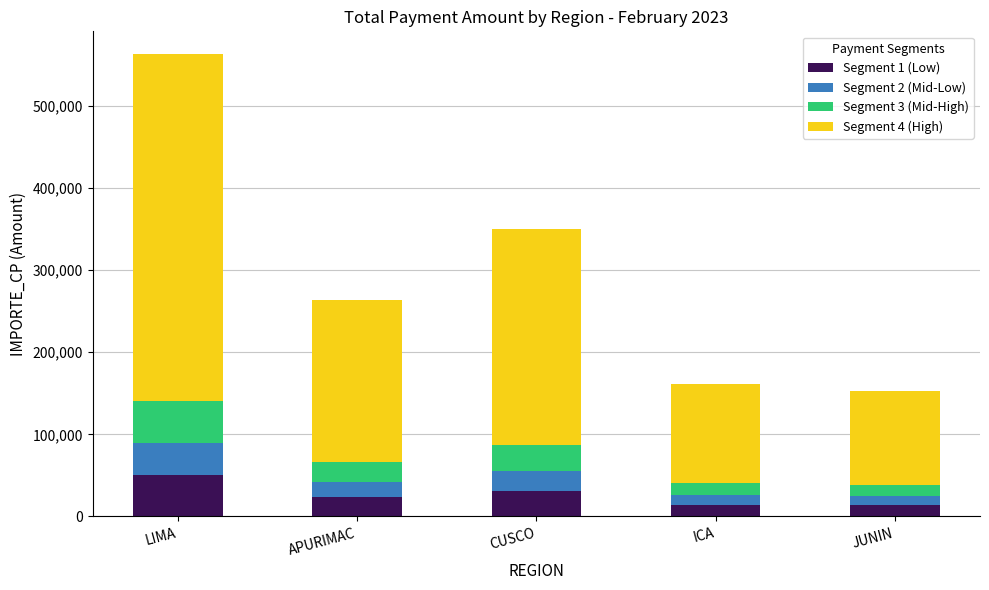

What is the total value across all series at JUNIN?

152970.7